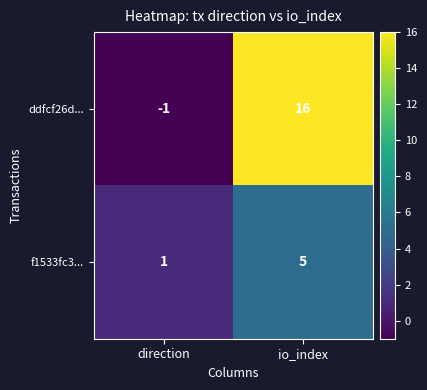

Reading left to right, extract all data points from this chart.

ddfcf26d...: direction=-1	io_index=16
f1533fc3...: direction=1	io_index=5